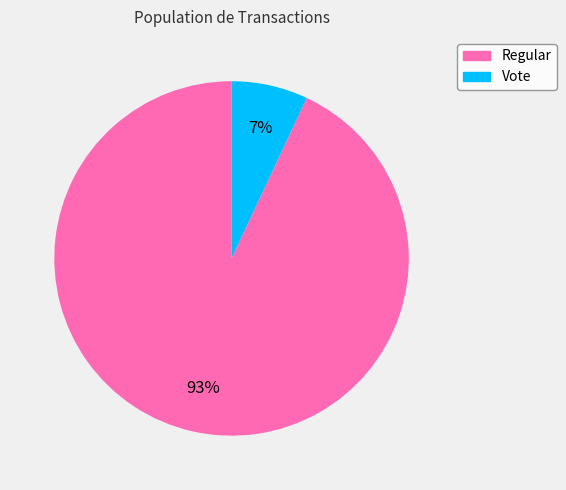

Is the sum of Vote and Regular greater than half?

Yes